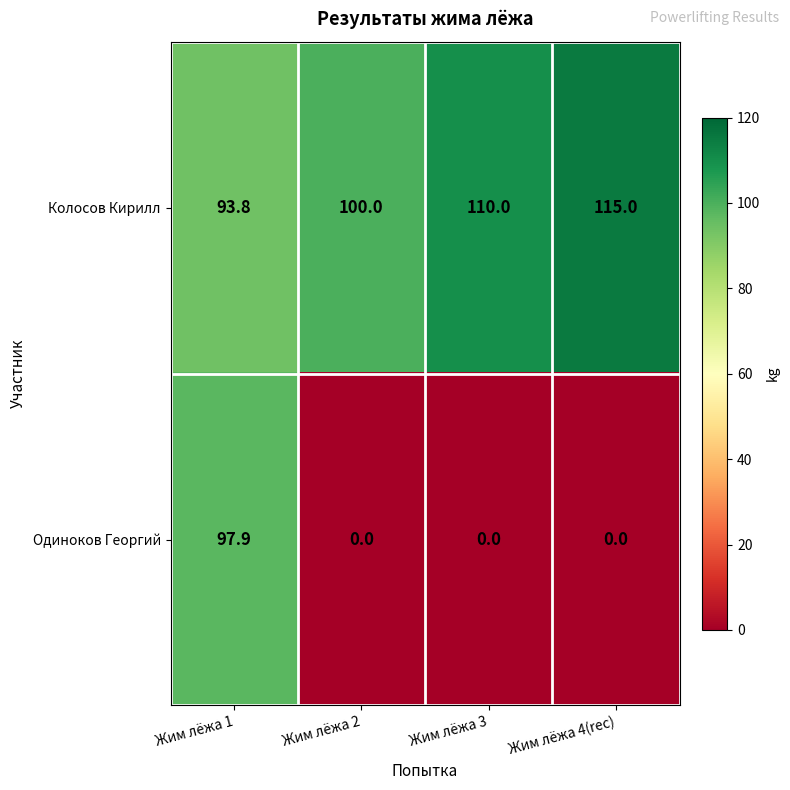

Reading right to left, list all the values displayed in this chart.

Колосов Кирилл: Жим лёжа 4(rec)=115.0	Жим лёжа 3=110.0	Жим лёжа 2=100.0	Жим лёжа 1=93.8
Одиноков Георгий: Жим лёжа 4(rec)=0.0	Жим лёжа 3=0.0	Жим лёжа 2=0.0	Жим лёжа 1=97.9